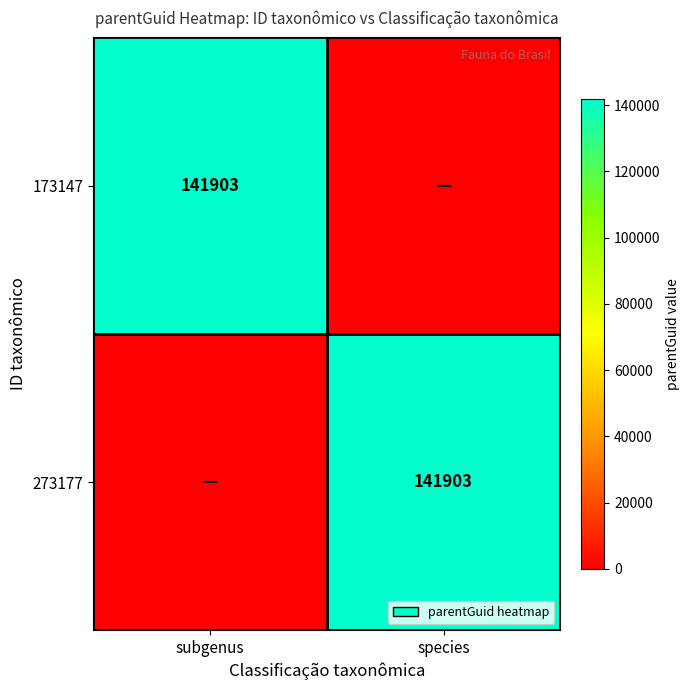

Rank the categories by 273177 value from highest to lowest.

species, subgenus